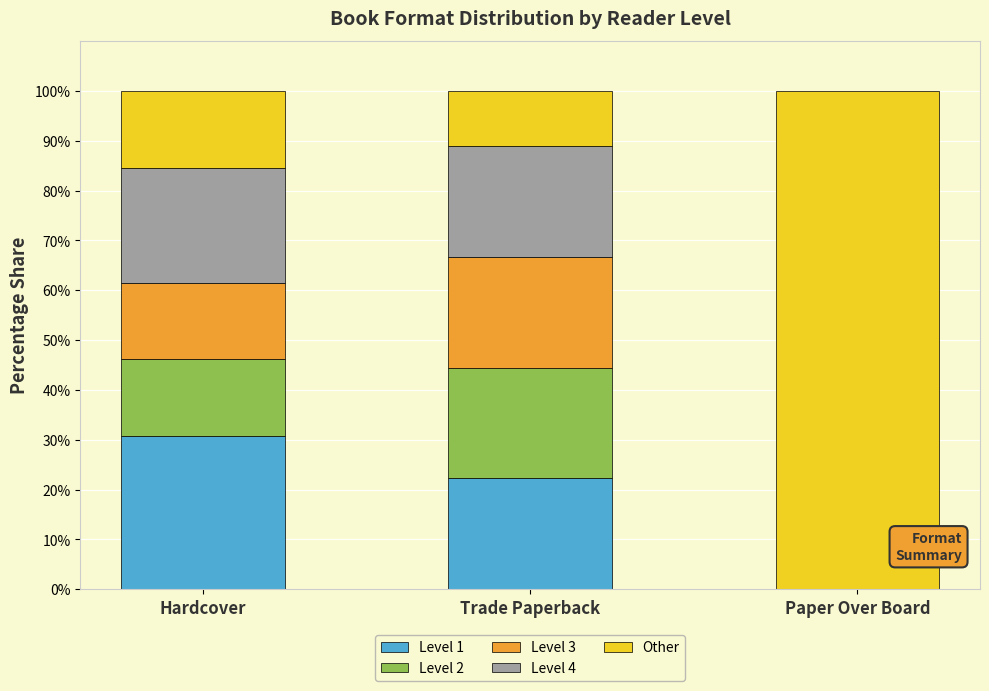

What is the maximum value for Level 1?

30.8